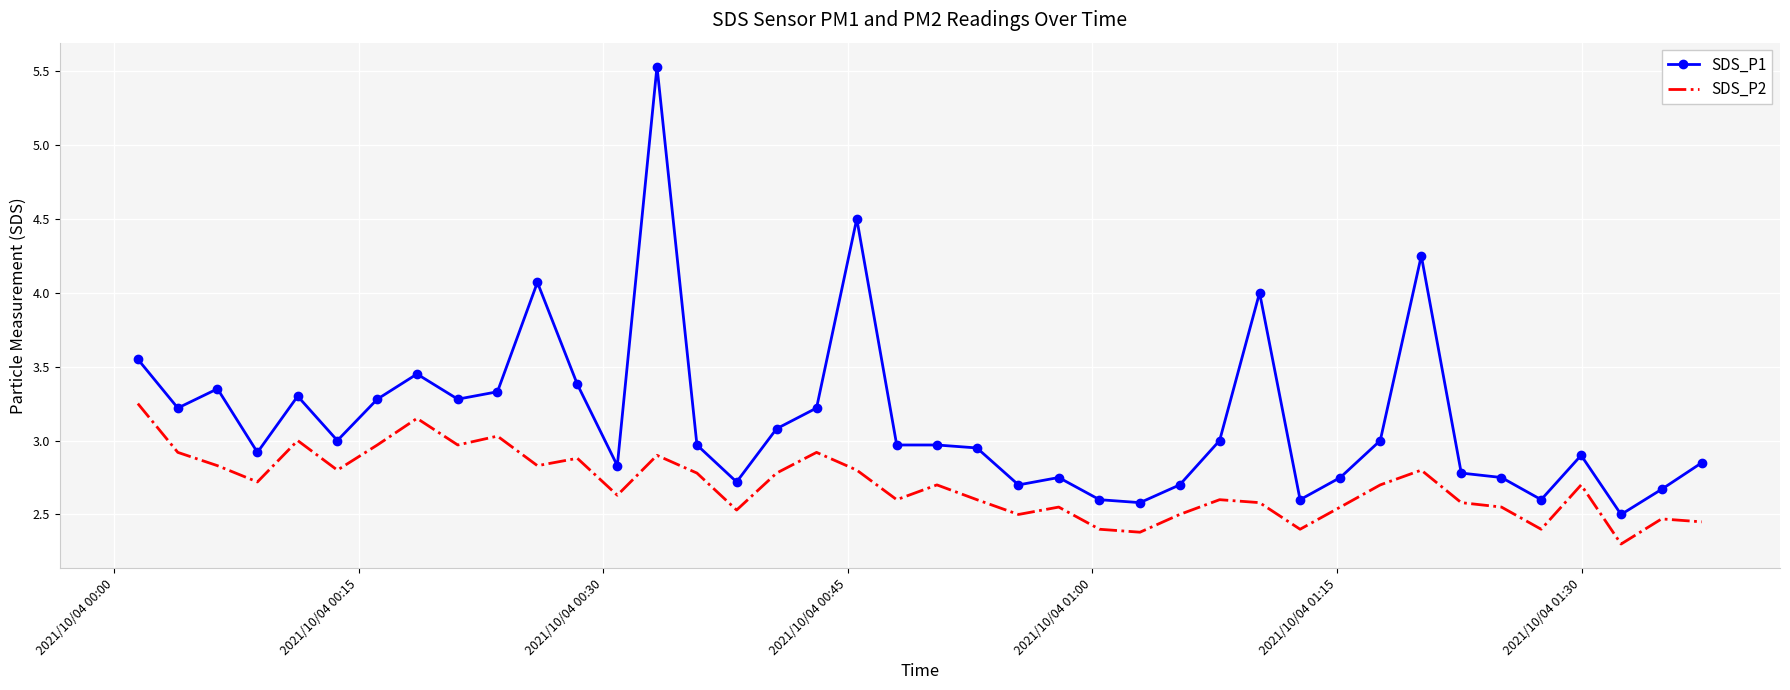

True or false: SDS_P2 and SDS_P1 cross at least once.

False